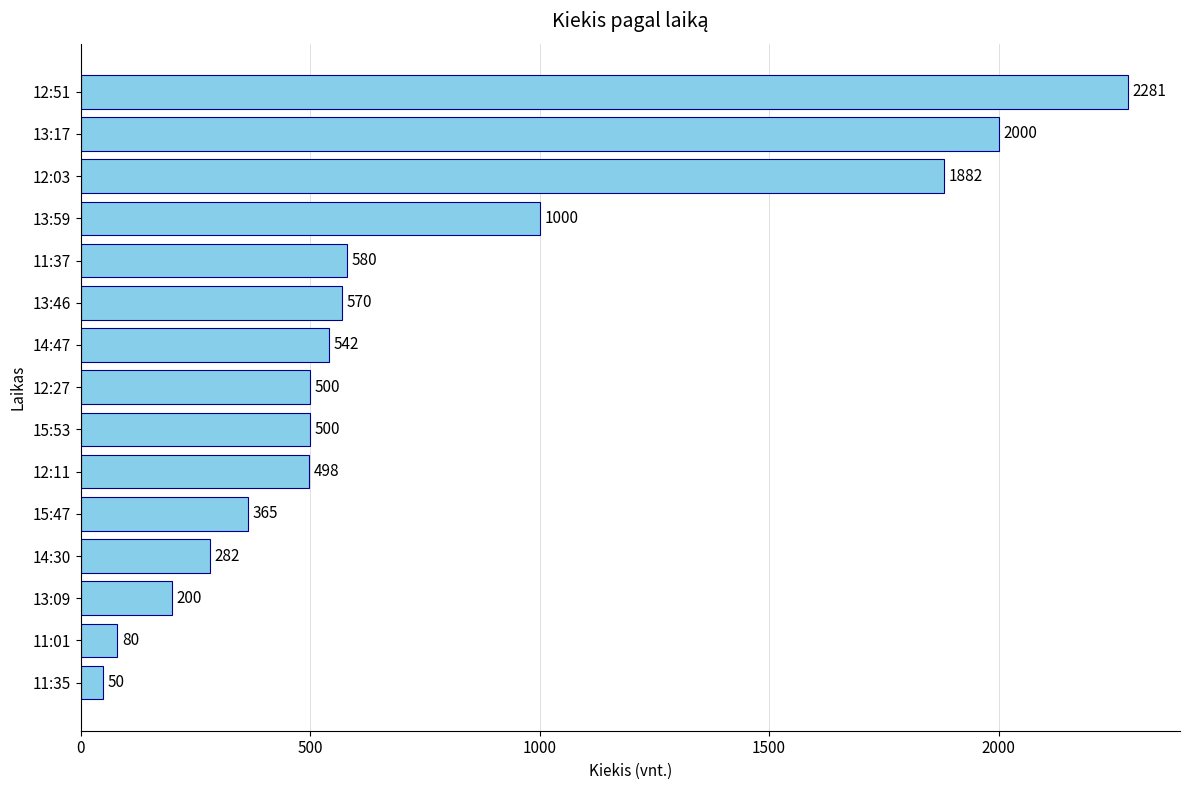

What is the average value?

755